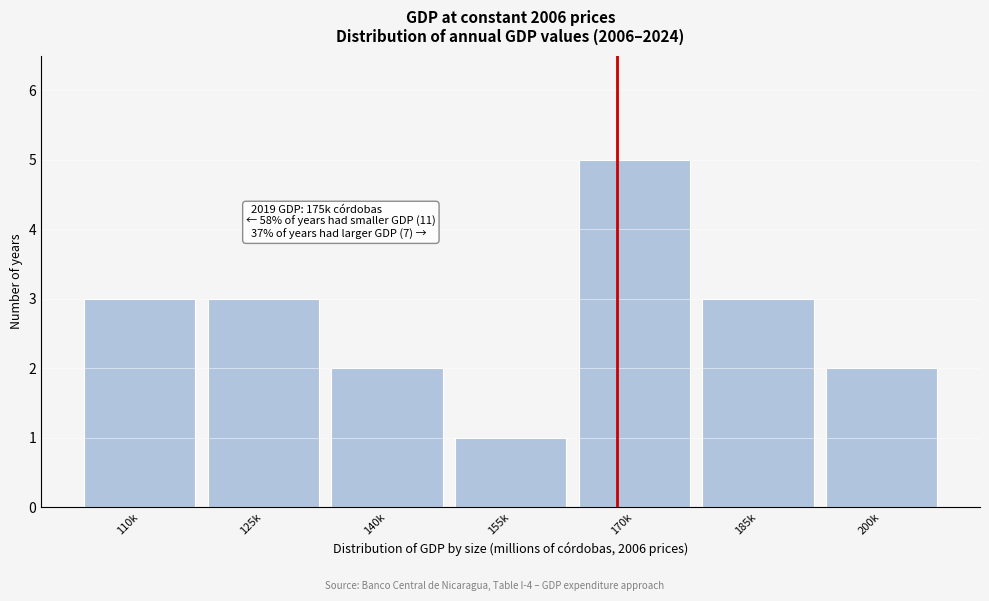

Reading left to right, extract all data points from this chart.

3	3	2	1	5	3	2